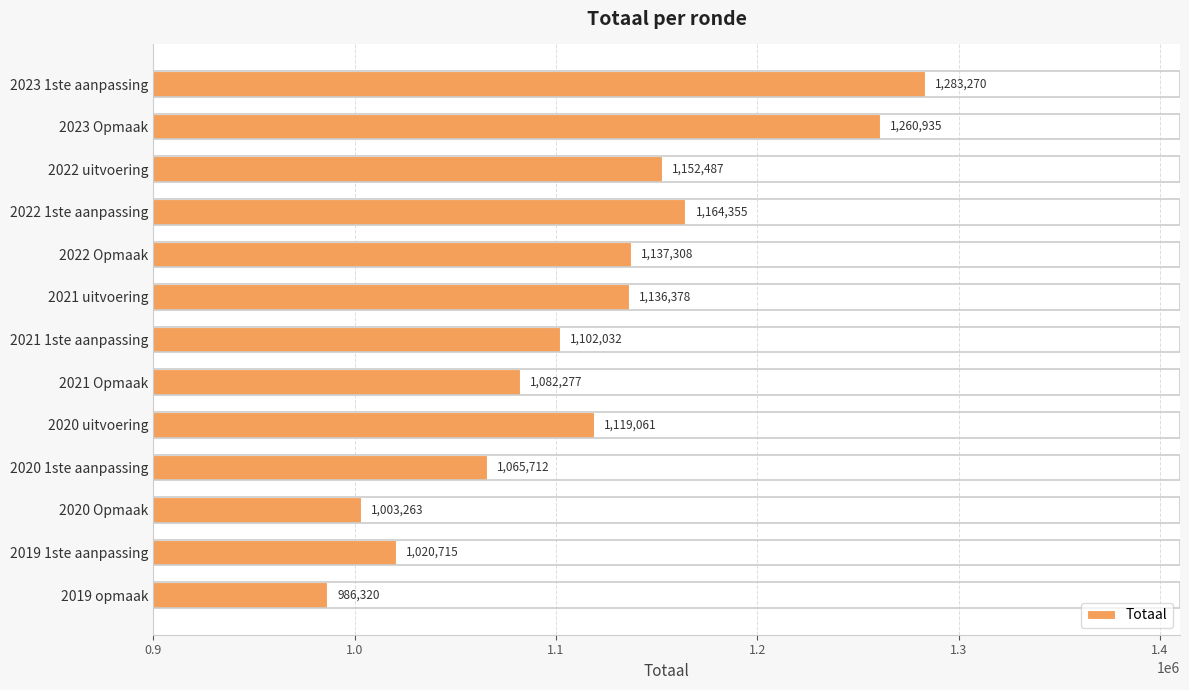

The value at 2021 Opmaak is 1637137. True or false?

False